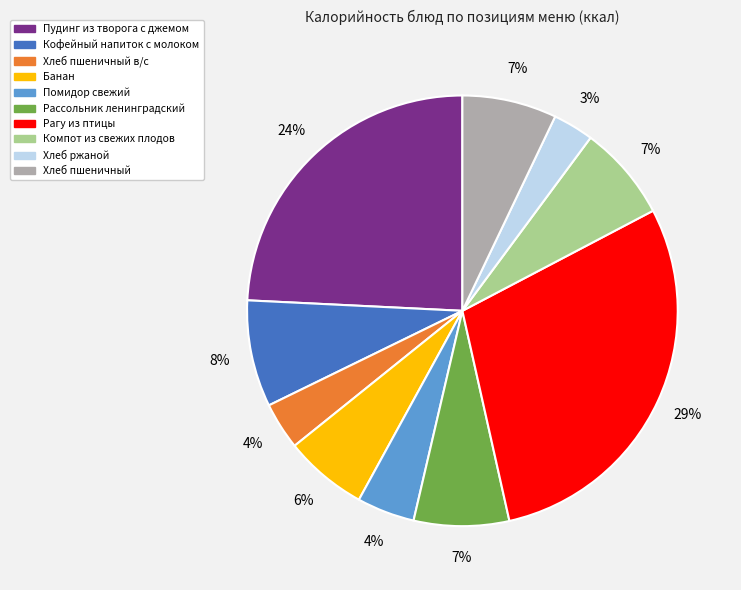

Is Рагу из птицы the majority of the pie?

No